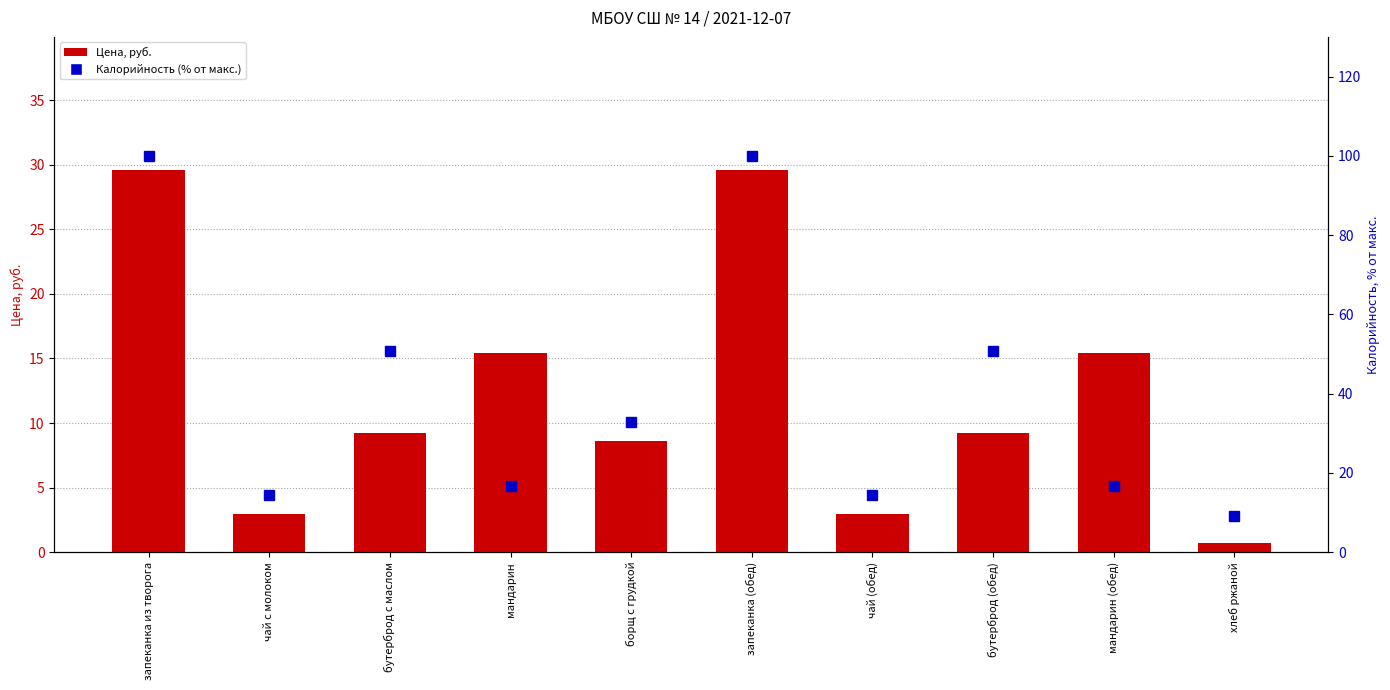

Count the number of categories in the chart.

10